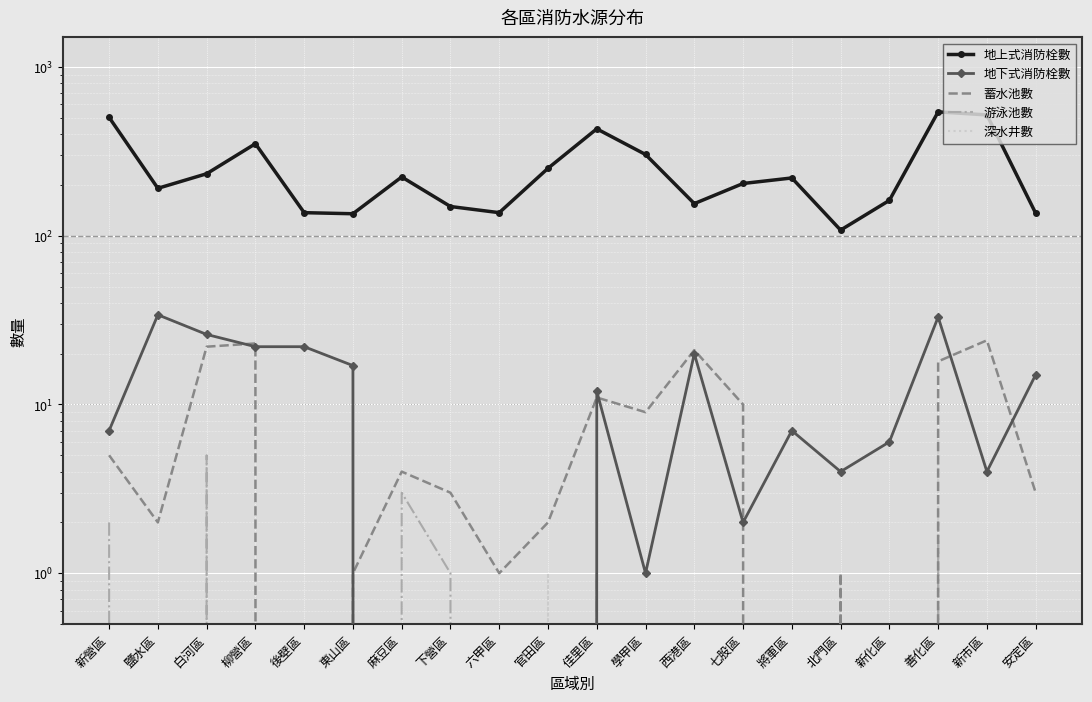

Reading left to right, list all the values displayed in this chart.

地上式消防栓數: 503	191	233	351	137	135	223	149	137	251	430	303	155	204	220	108	162	542	520	136
地下式消防栓數: 7	34	26	22	22	17	0	0	0	0	12	1	20	2	7	4	6	33	4	15
蓄水池數: 5	2	22	23	0	1	4	3	1	2	11	9	21	10	0	1	0	18	24	3
游泳池數: 2	0	5	0	0	0	3	1	0	0	1	0	0	0	0	0	0	2	0	0
深水井數: 0	0	0	0	0	0	0	0	0	1	0	0	0	0	0	0	0	7	0	0